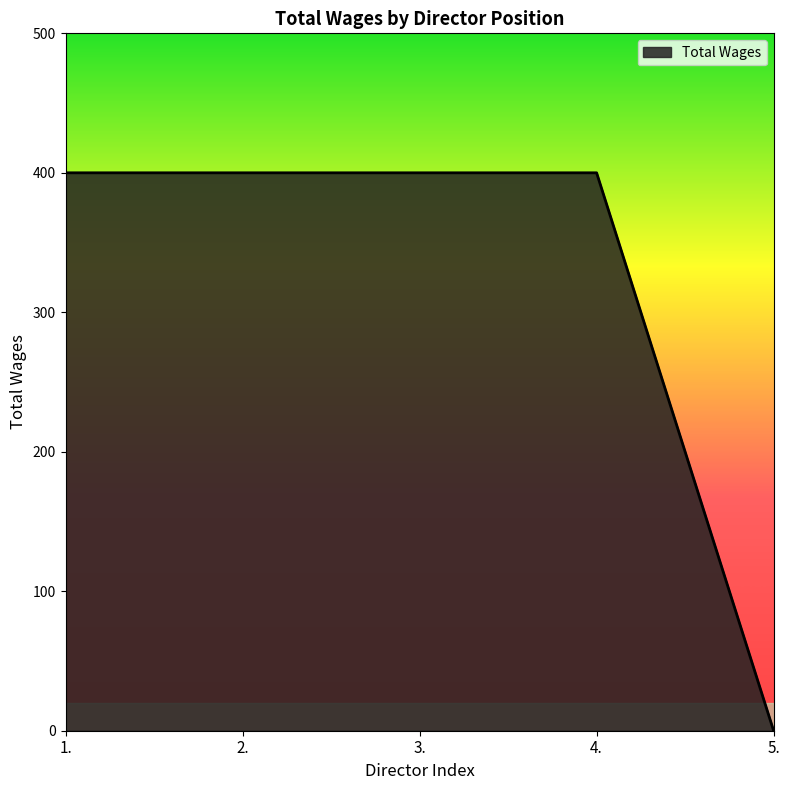

The chart shows a value of 400 at 3.. True or false?

True